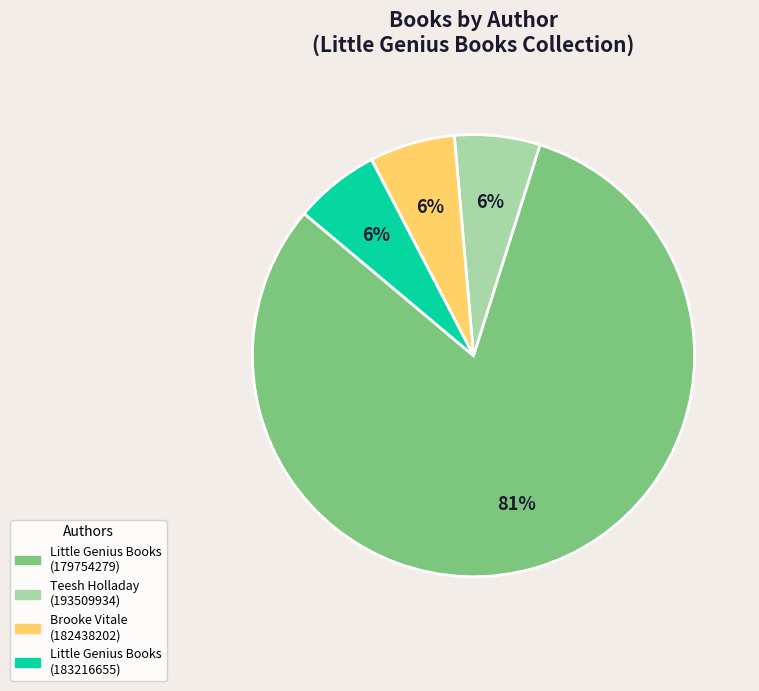

Count the number of slices in the pie.

4